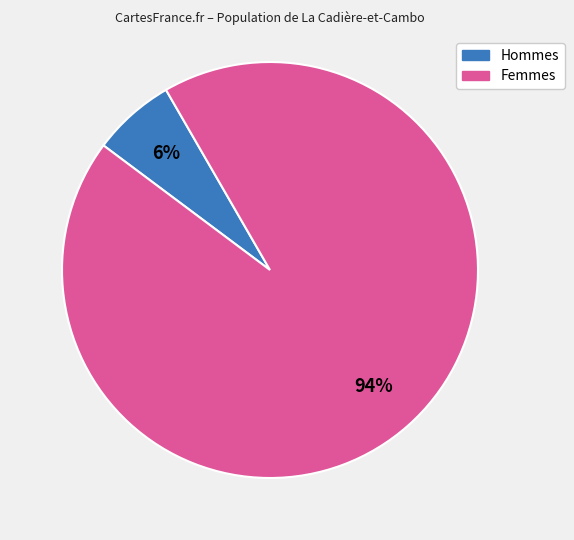

Count the number of slices in the pie.

2